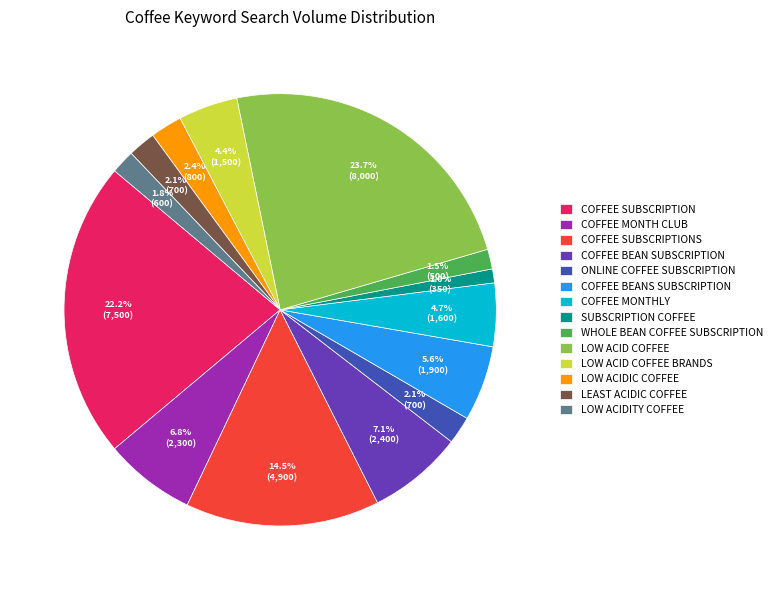

What is the largest slice in the pie chart?

LOW ACID COFFEE